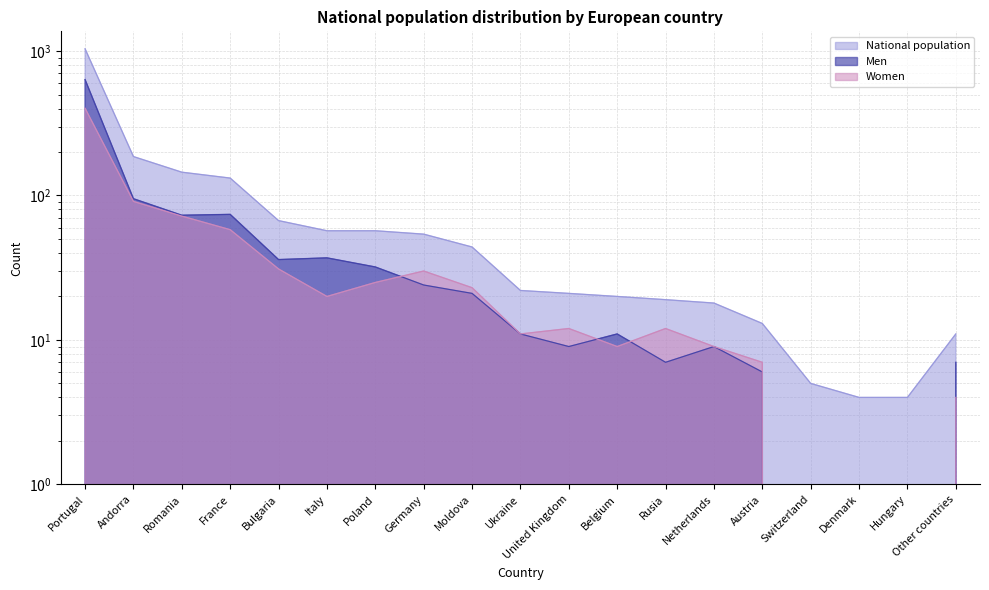

Reading left to right, transcribe all the data shown in this chart.

National population: Portugal=1037	Andorra=186	Romania=145	France=132	Bulgaria=67	Italy=57	Poland=57	Germany=54	Moldova=44	Ukraine=22	United Kingdom=21	Belgium=20	Rusia=19	Netherlands=18	Austria=13	Switzerland=5	Denmark=4	Hungary=4	Other countries=11
Men: Portugal=635	Andorra=95	Romania=73	France=74	Bulgaria=36	Italy=37	Poland=32	Germany=24	Moldova=21	Ukraine=11	United Kingdom=9	Belgium=11	Rusia=7	Netherlands=9	Austria=6	Switzerland=0	Denmark=0	Hungary=0	Other countries=7
Women: Portugal=402	Andorra=91	Romania=72	France=58	Bulgaria=31	Italy=20	Poland=25	Germany=30	Moldova=23	Ukraine=11	United Kingdom=12	Belgium=9	Rusia=12	Netherlands=9	Austria=7	Switzerland=0	Denmark=0	Hungary=0	Other countries=4